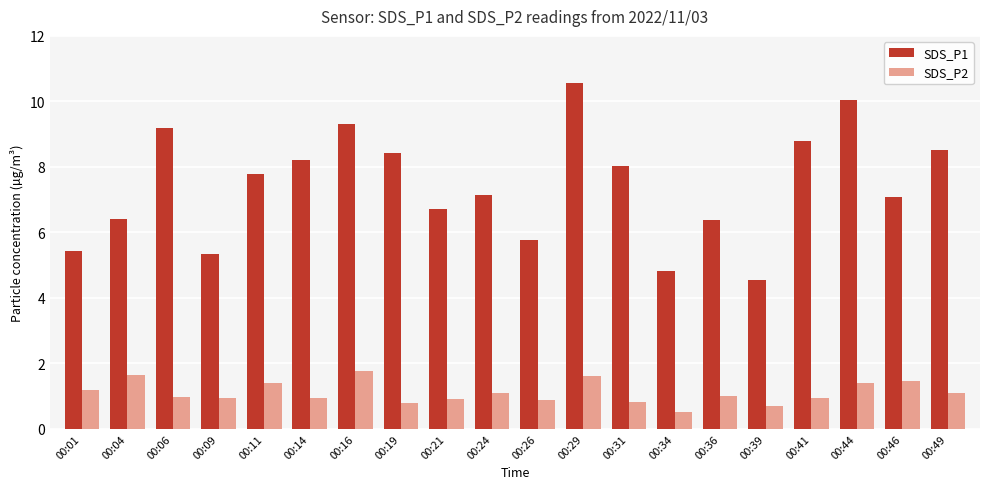

Between 00:01 and 00:44, which series saw the biggest shift?

SDS_P1